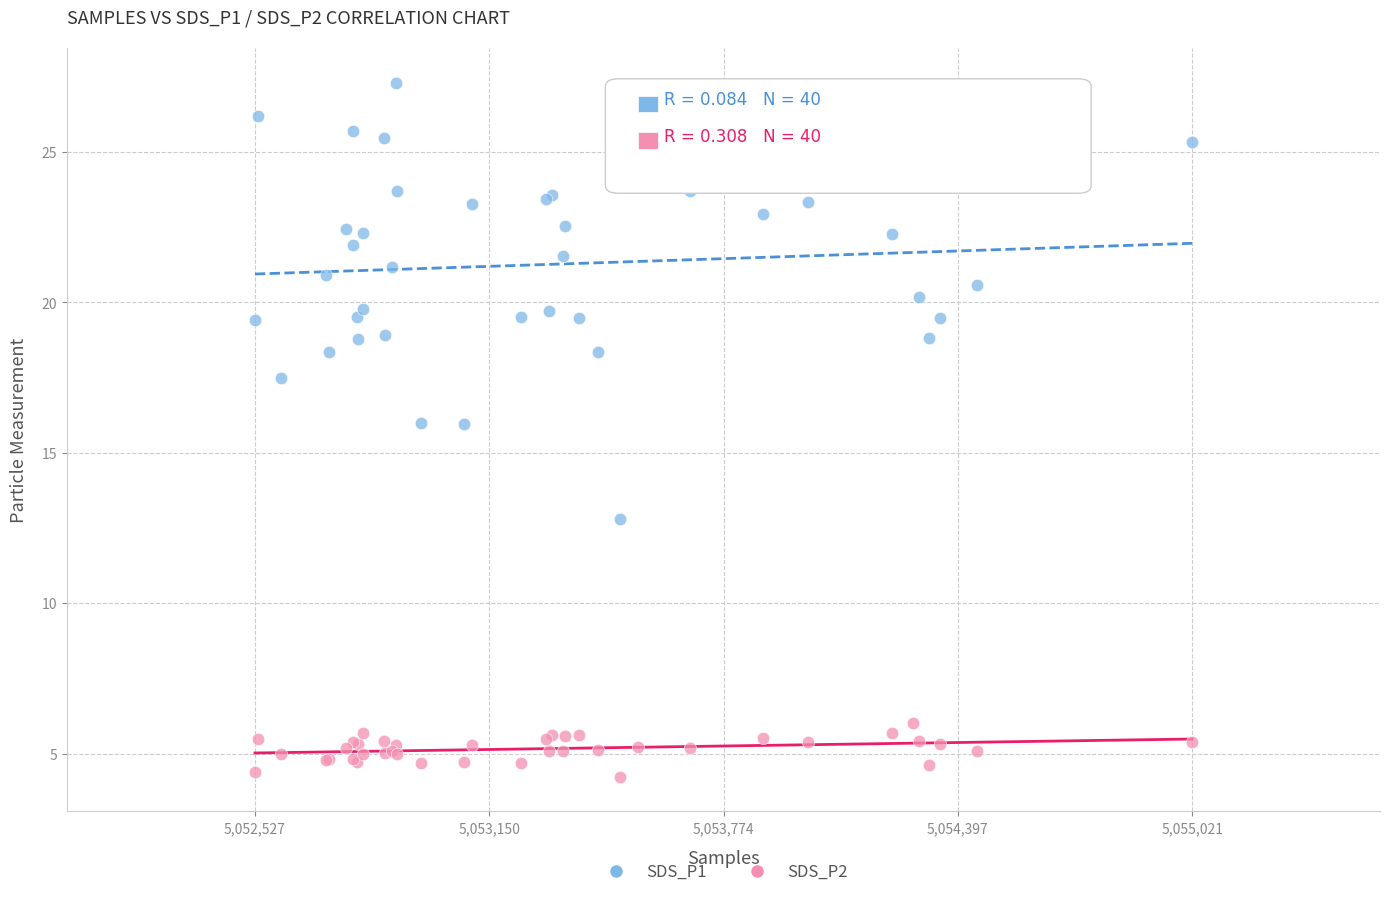

Which series contains the highest Y value?

SDS_P1